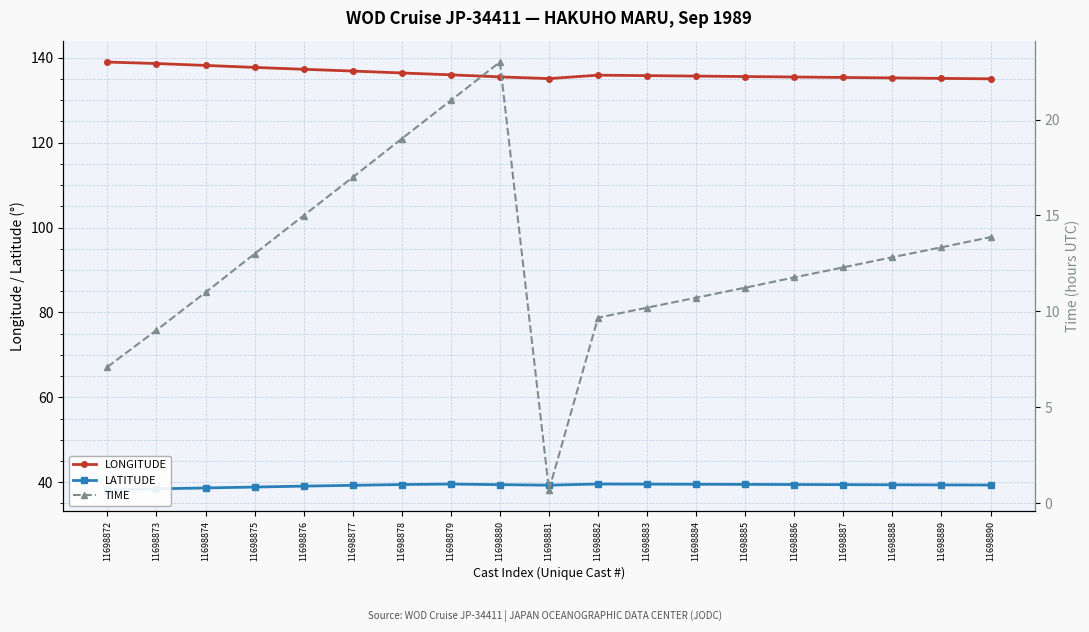

Which series has the widest spread of values?

TIME